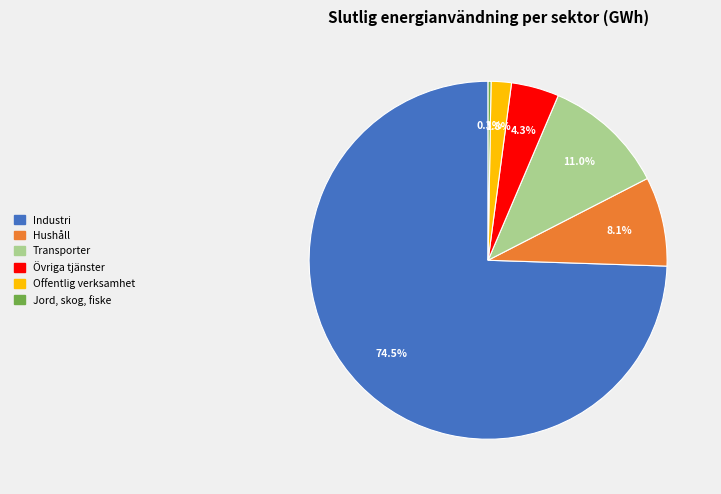

Which slice is the largest?

Industri